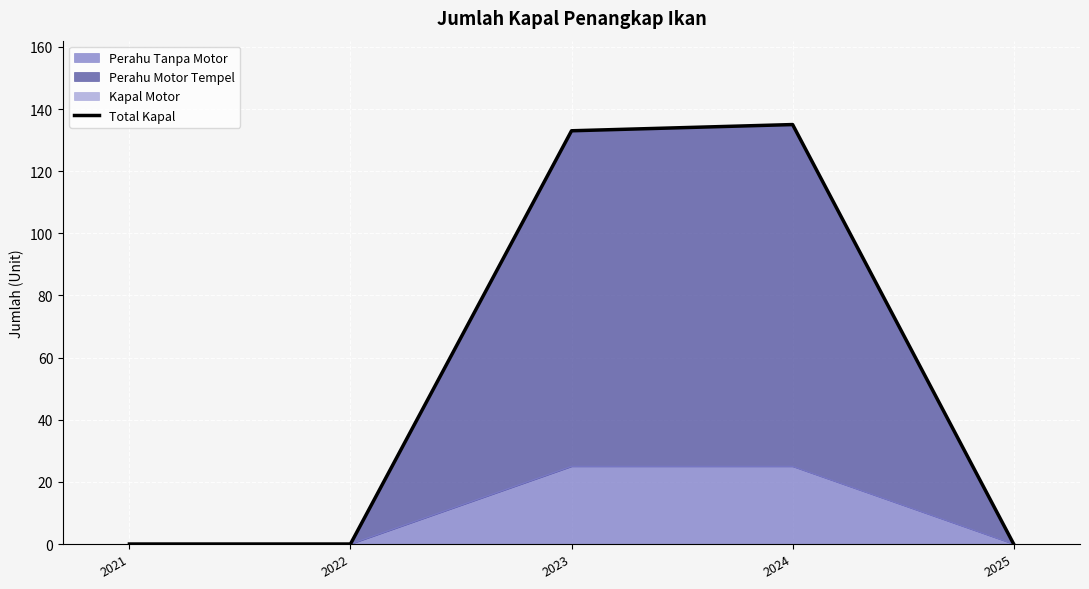

Is it true that the value at 2021 is 41?

False